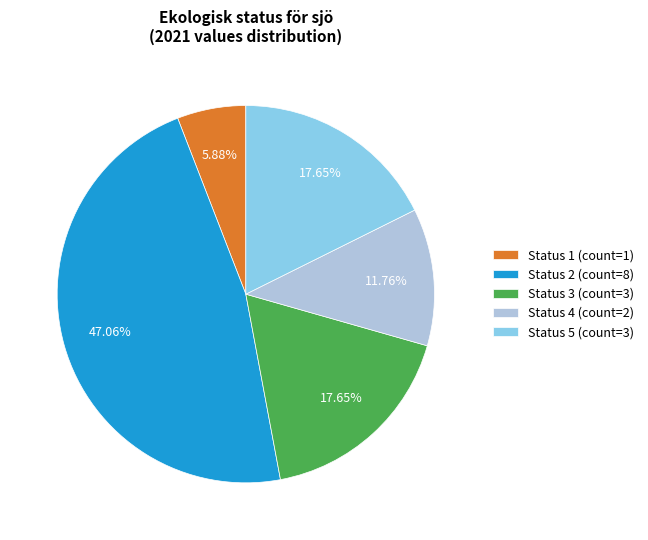

Is the sum of Status 4 (count=2) and Status 5 (count=3) greater than half?

No